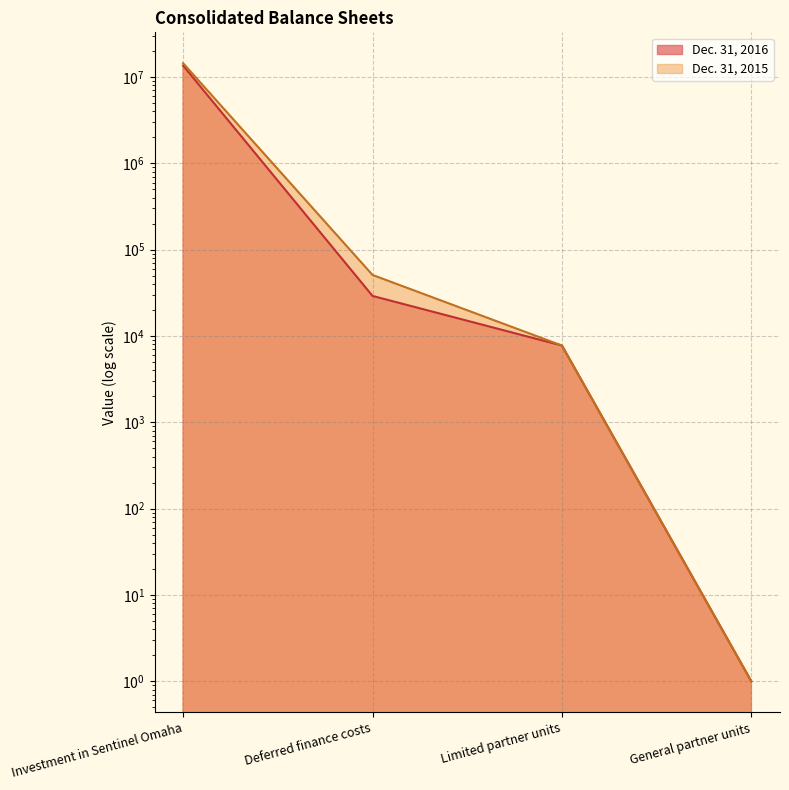

Which label corresponds to the smallest value in the chart?

General partner units